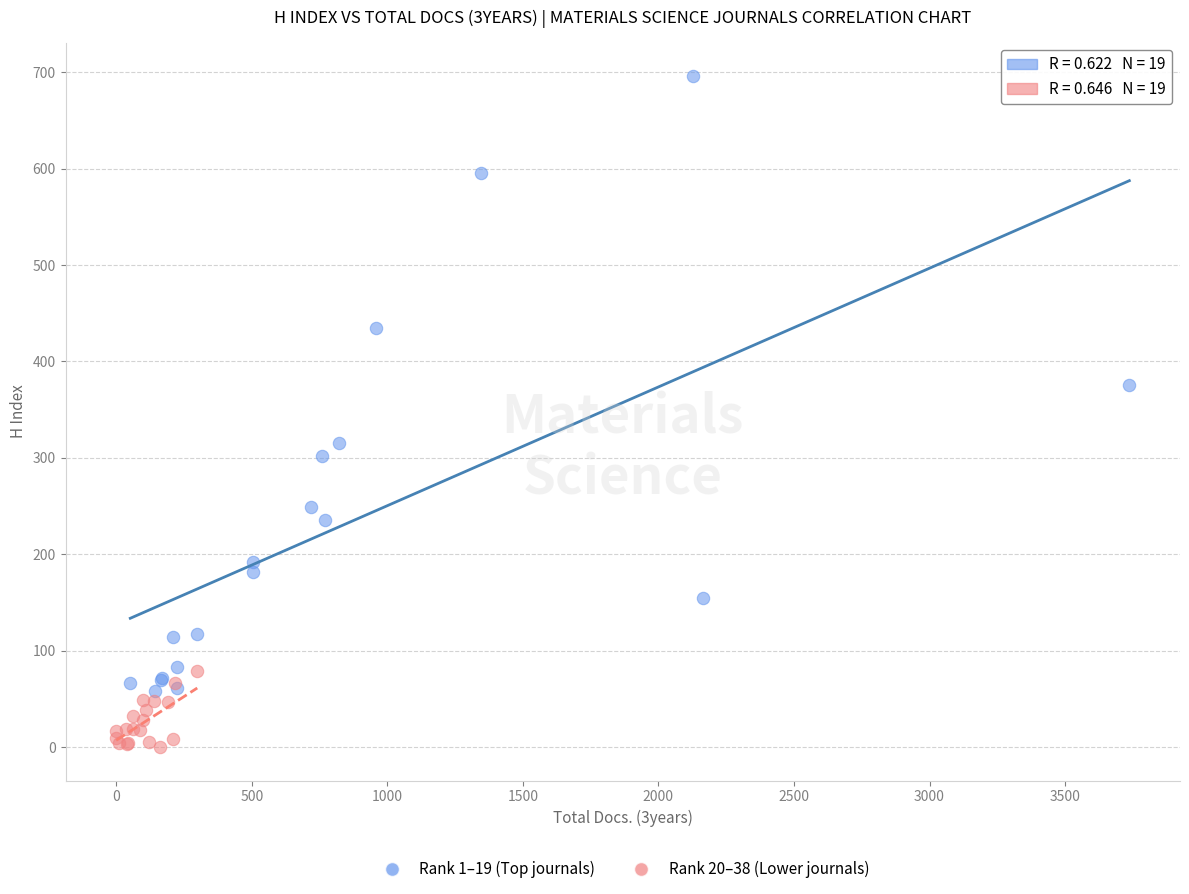

Which series reaches the minimum Y coordinate?

Rank 20–38 (Lower journals)